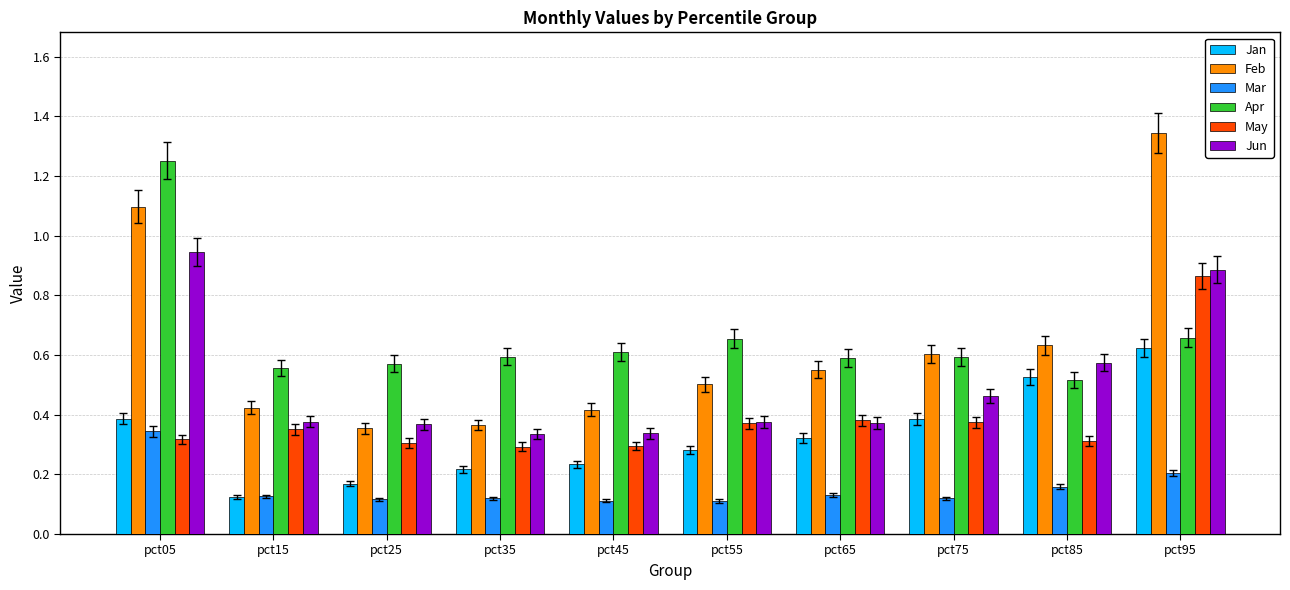

Which series has the widest spread of values?

Feb